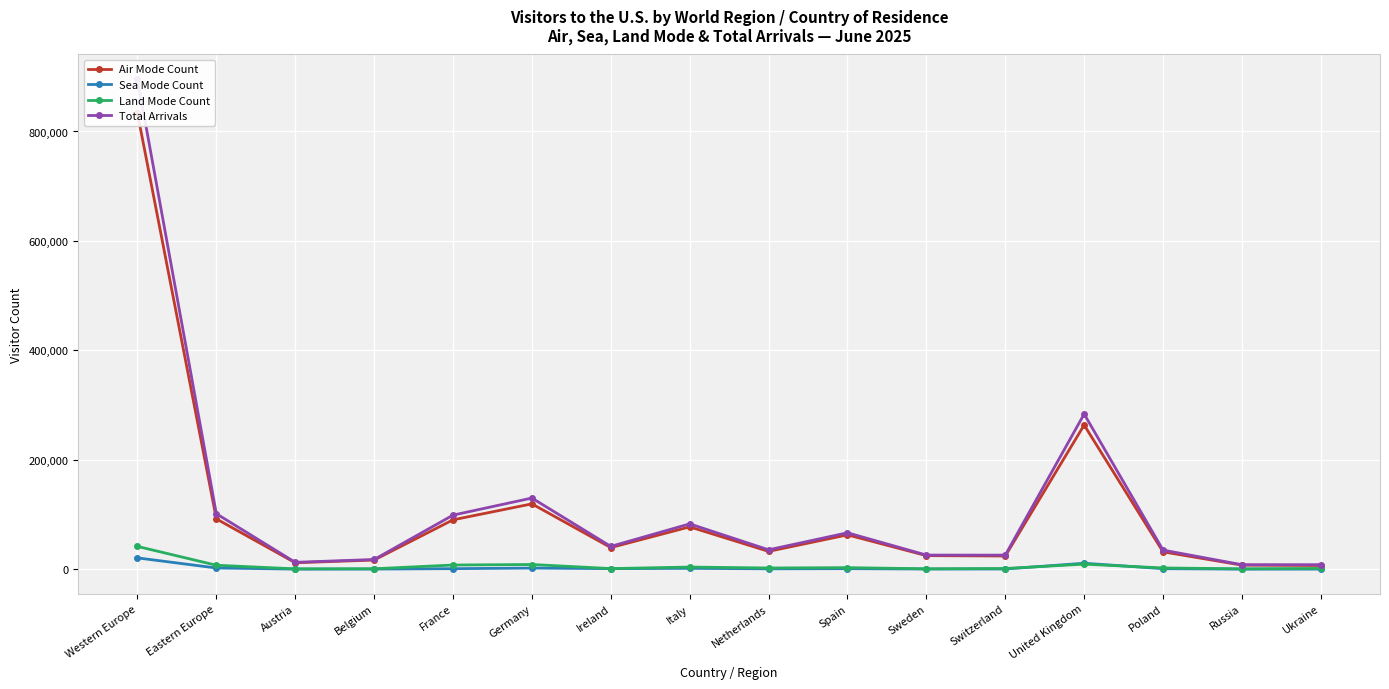

What is the total value across all series at United Kingdom?

567256